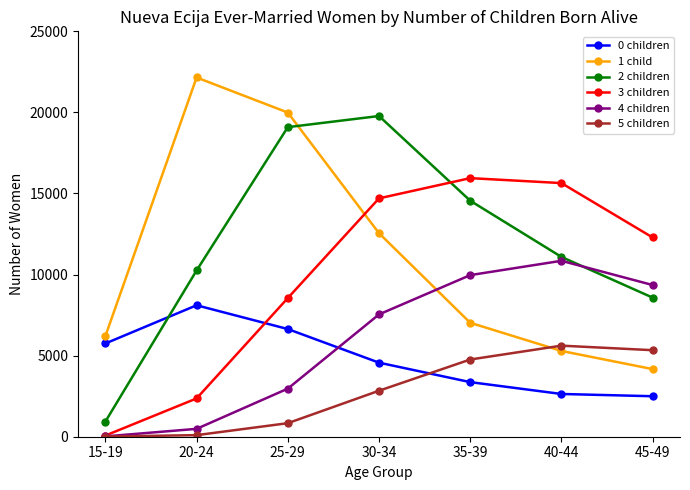

The 0 children series shows 5448 at 35-39. True or false?

False